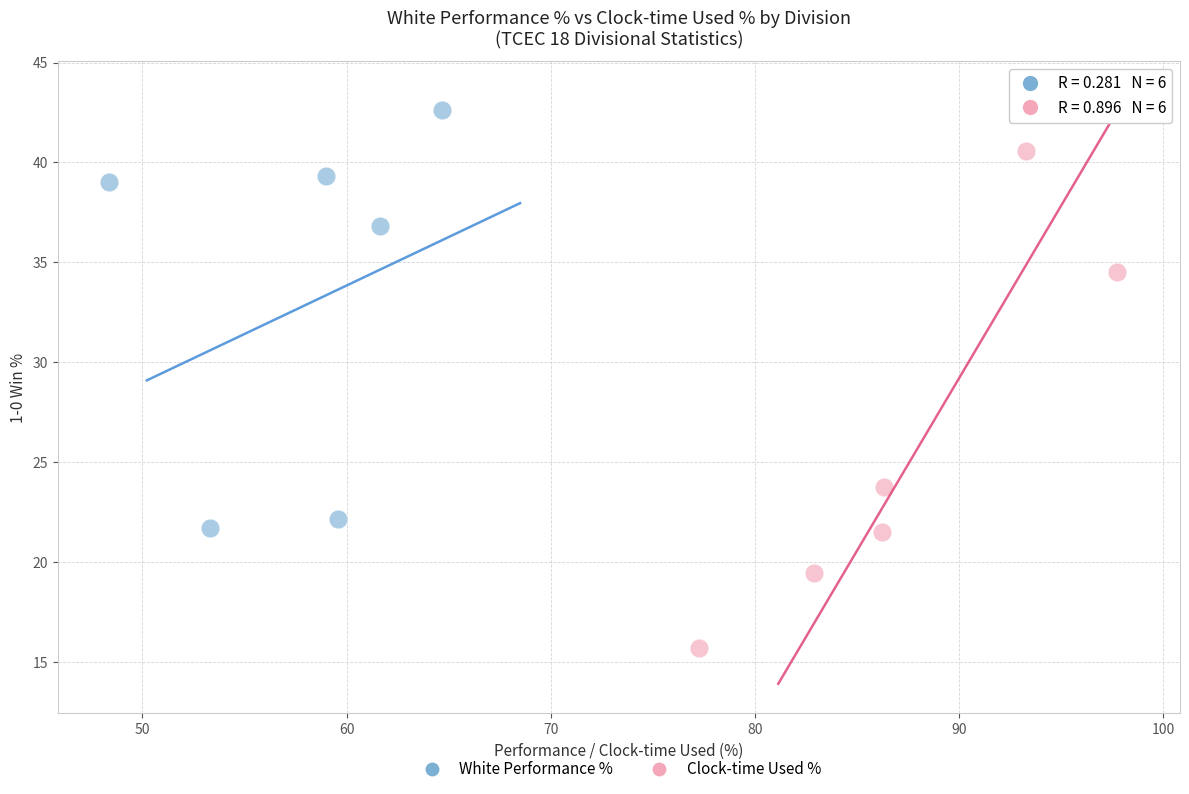

Which series has the largest Y range (max minus min)?

Clock-time Used %